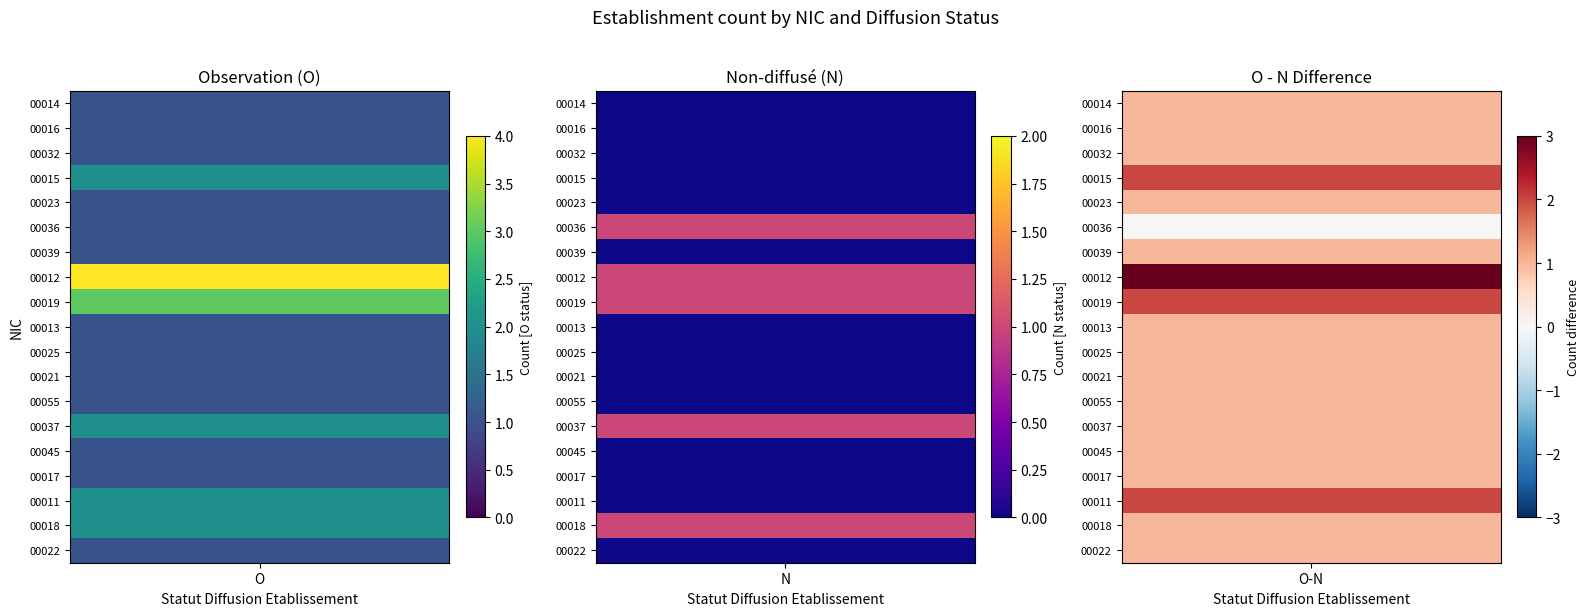

Which series has the largest range (max minus min)?

00012